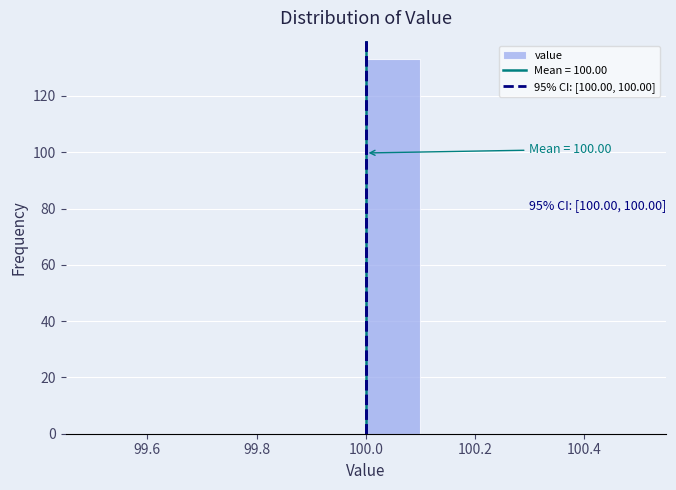

Which range on the x-axis has the tallest bar?

100.0 to 100.1